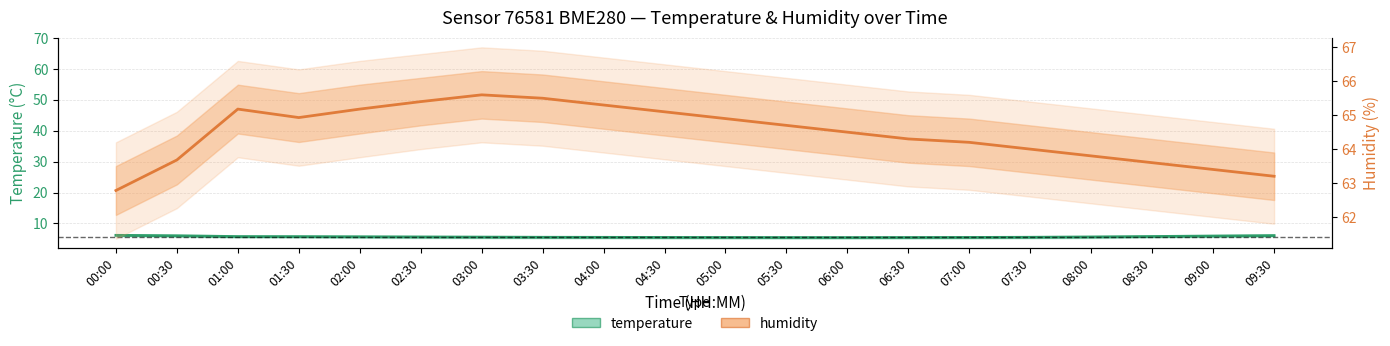

What is the greatest value displayed?

65.6